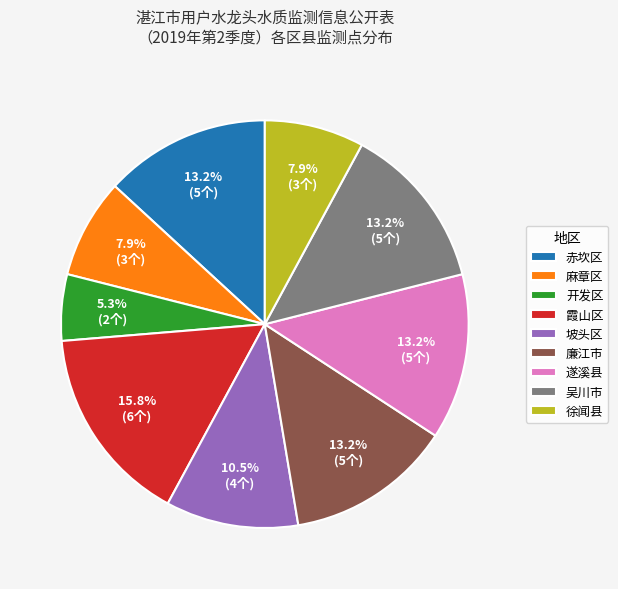

How many segments does this pie chart have?

9